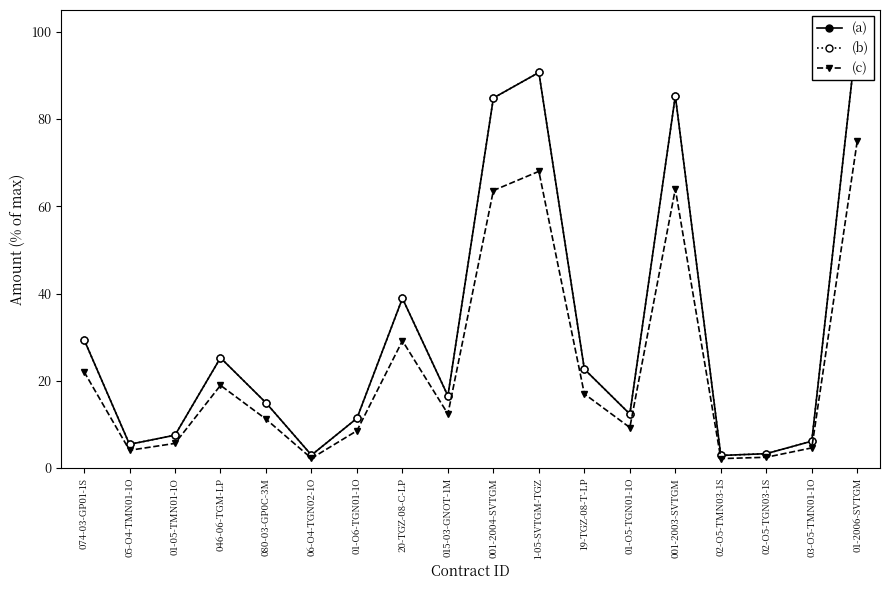

What position from the left is 1-05-SVTGM-TGZ?

11